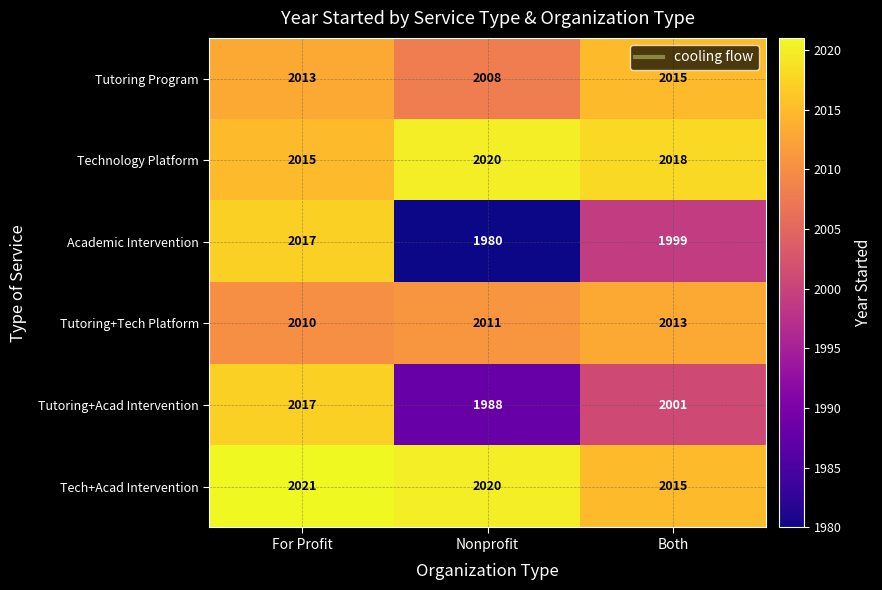

At how many categories does at least one series exceed 2010?

3